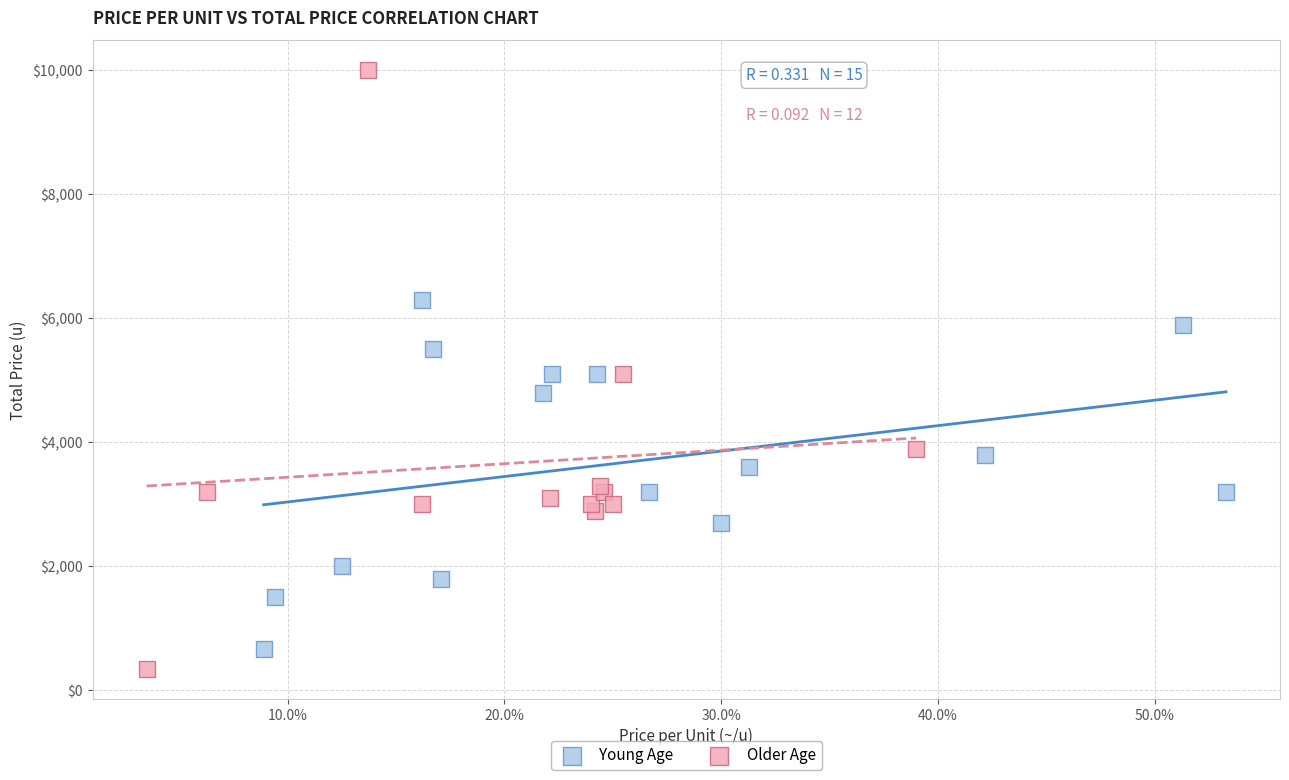

Which series has the widest spread of Y values?

Older Age